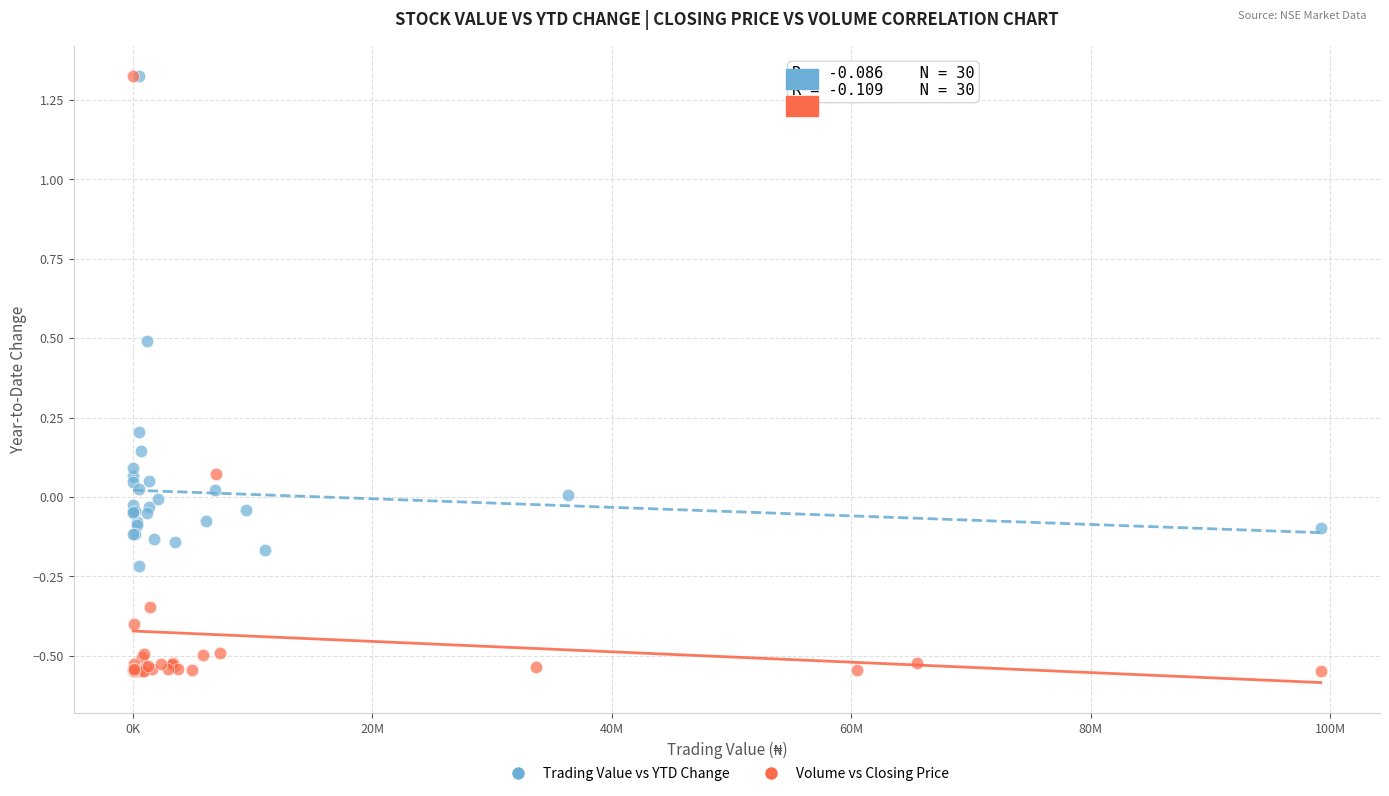

What are all the series names shown in the legend?

Trading Value vs YTD Change, Volume vs Closing Price